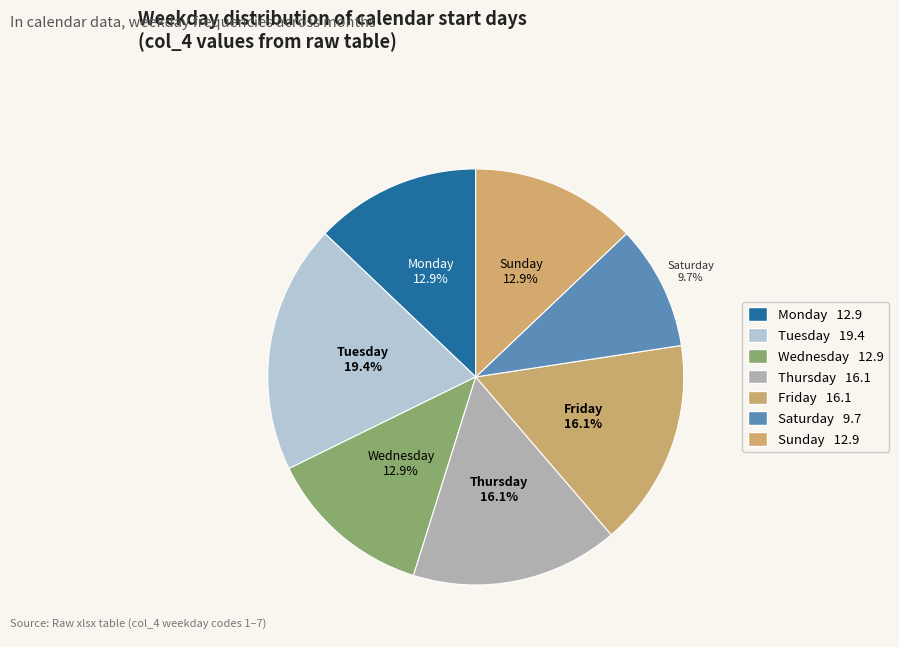

How many segments does this pie chart have?

7